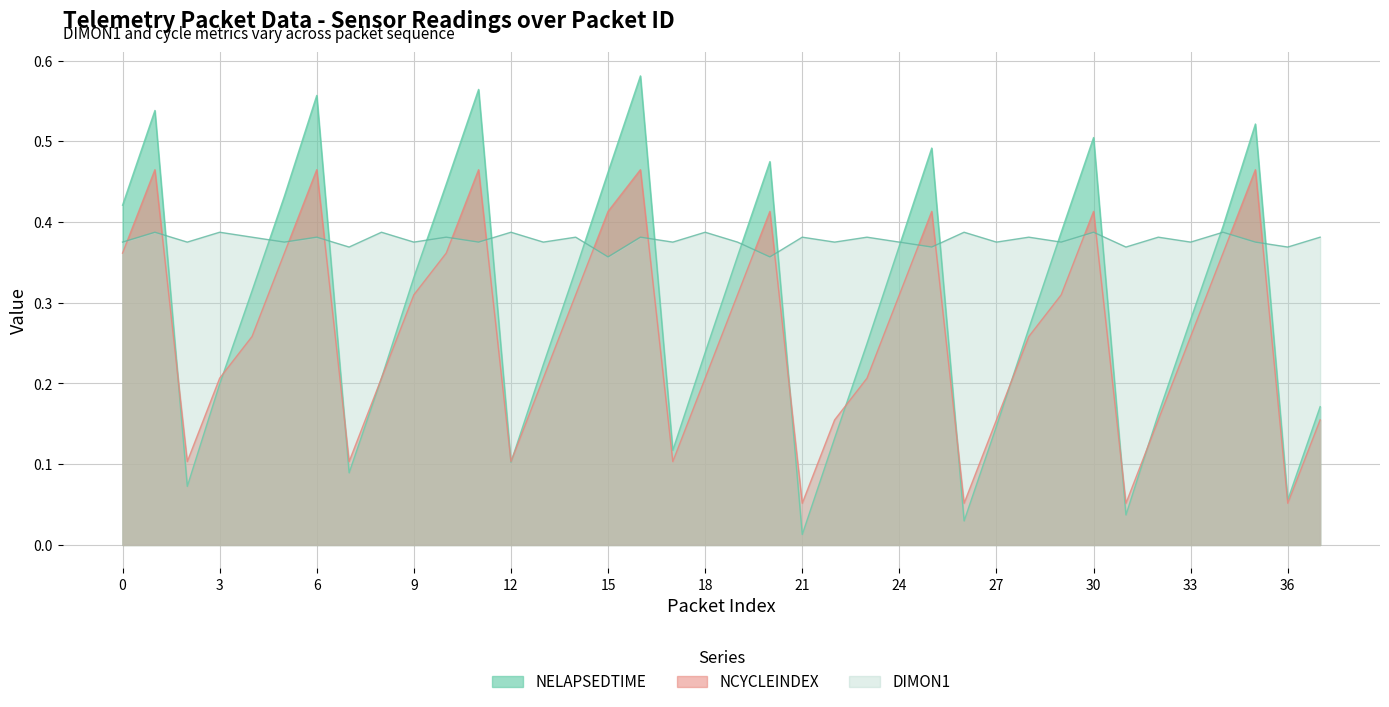

Which series ends up on top after the final intersection of DIMON1 and NCYCLEINDEX?

DIMON1